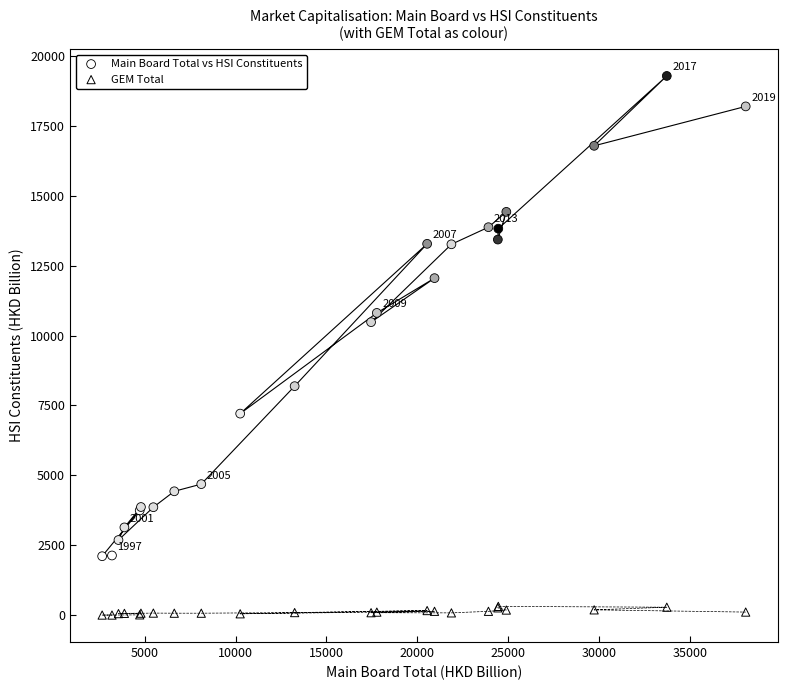

What is the X range (max minus min) for the scatter plot?

35396.6